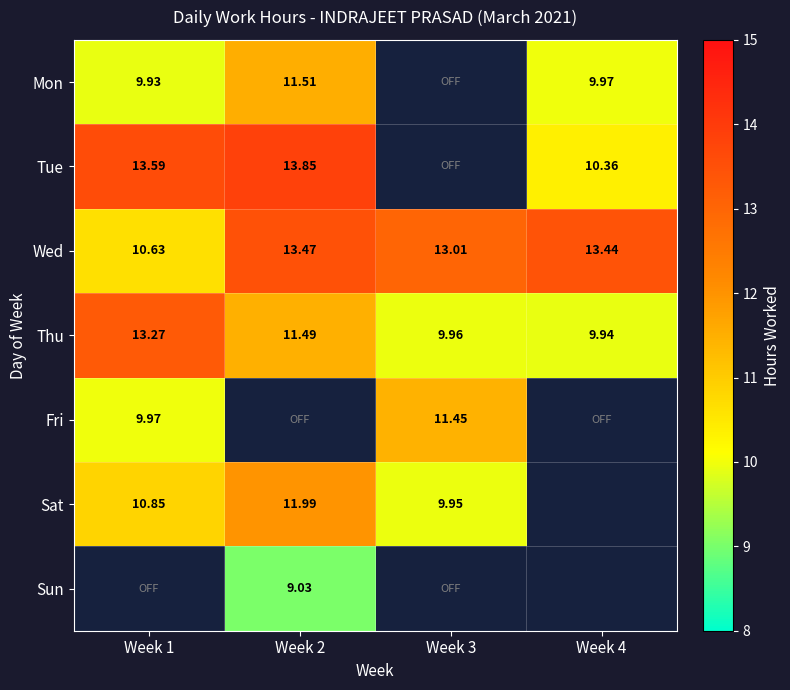

How many values in Sun are above zero?

1